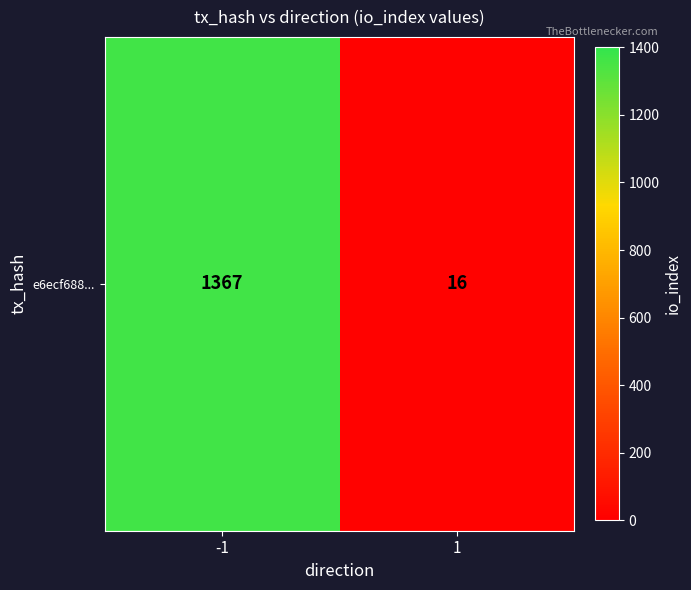

Rank the categories by value from lowest to highest.

1, -1